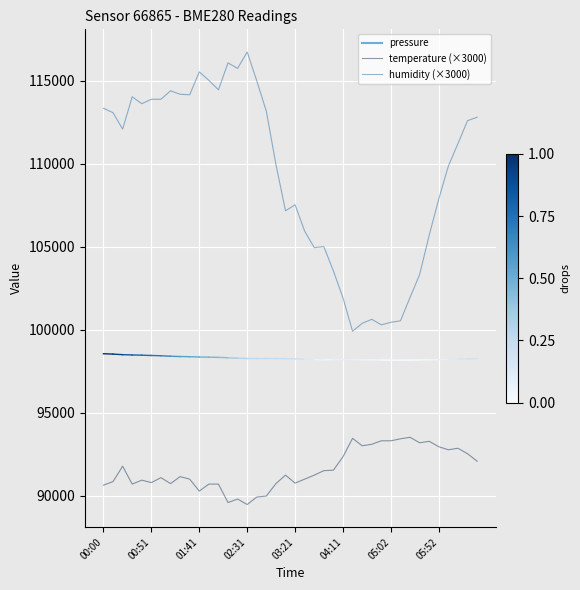

What is the highest value of the temperature (×3000) series?

93510.0